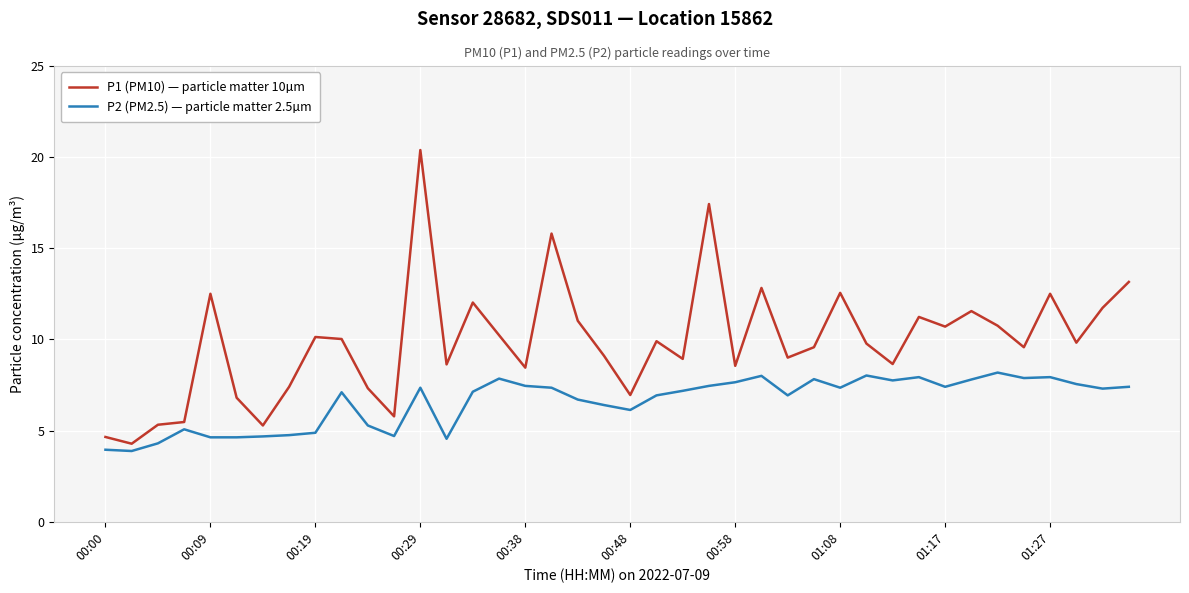

What is the maximum value shown in the chart?

20.4